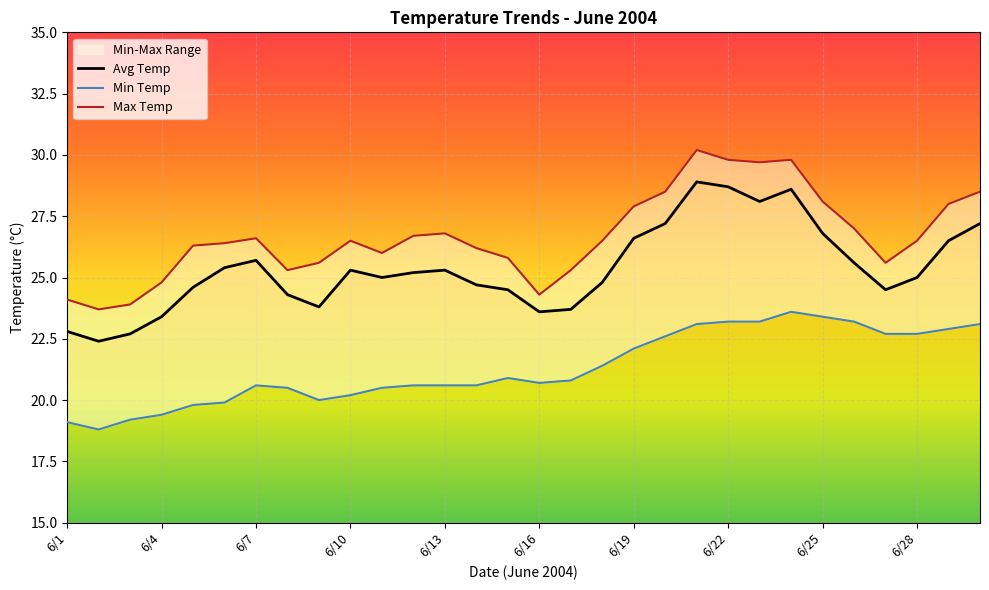

What is the value of the Avg Temp point at the 11th from the left?

25.0